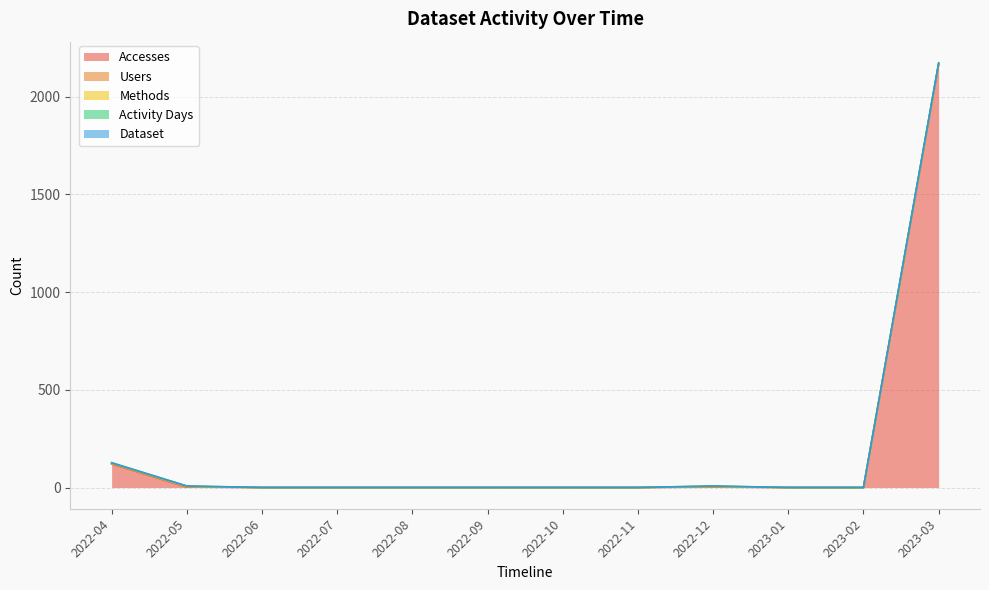

What are all the series names shown in the legend?

Accesses, Users, Methods, Activity Days, Dataset